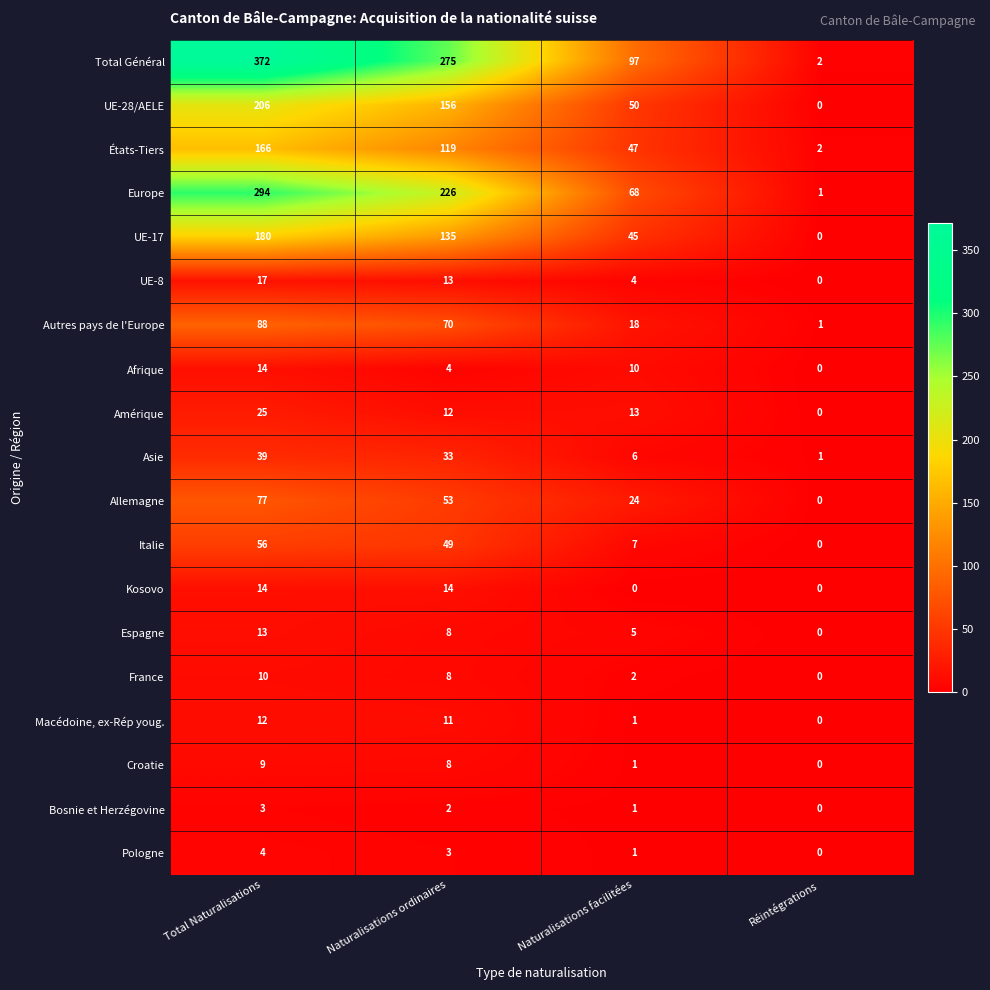

Which label corresponds to the largest value in the chart?

Total Naturalisations